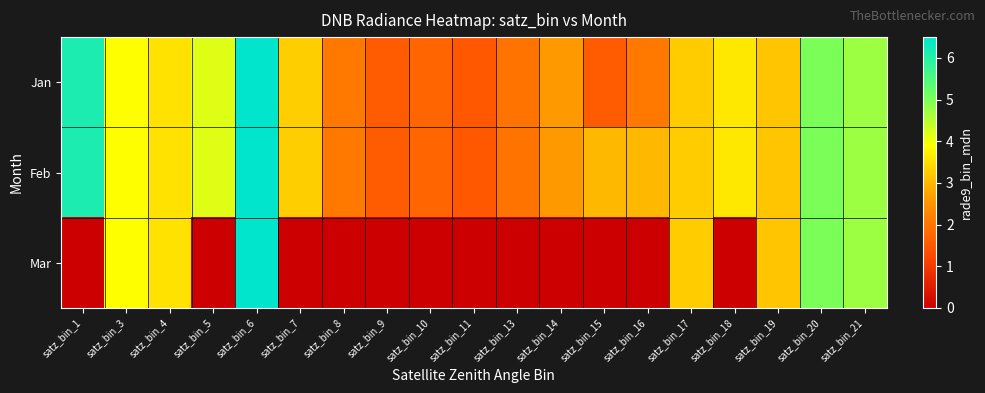

Which series has the largest total across all categories?

Feb